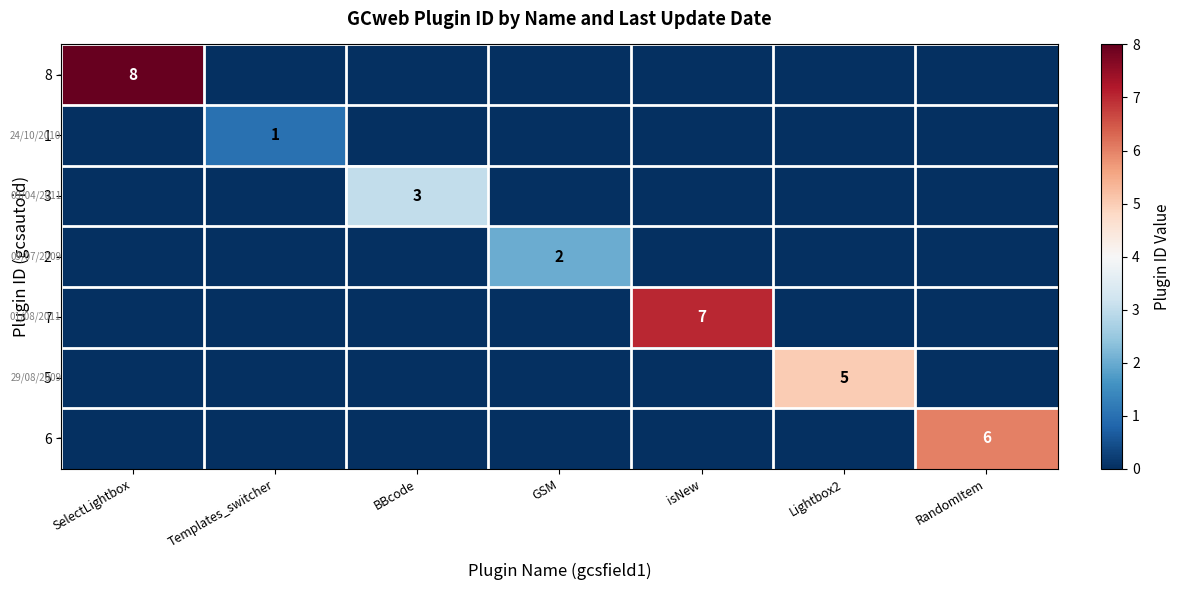

How many data points does each series have?

7